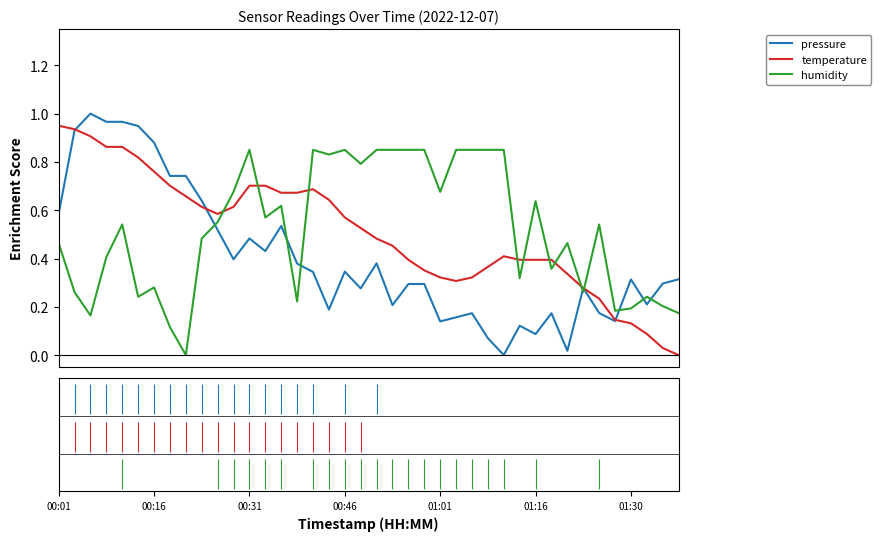

How many lines are shown in the chart?

3